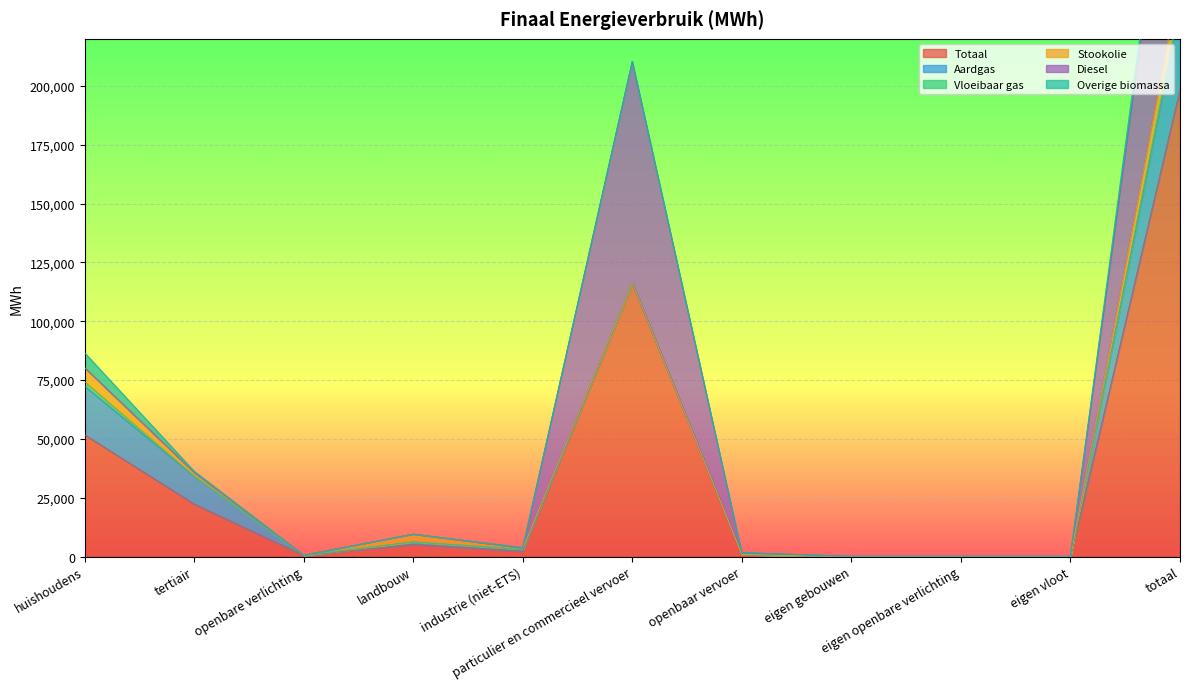

After their last crossing, which series has the higher values: Diesel or Stookolie?

Diesel